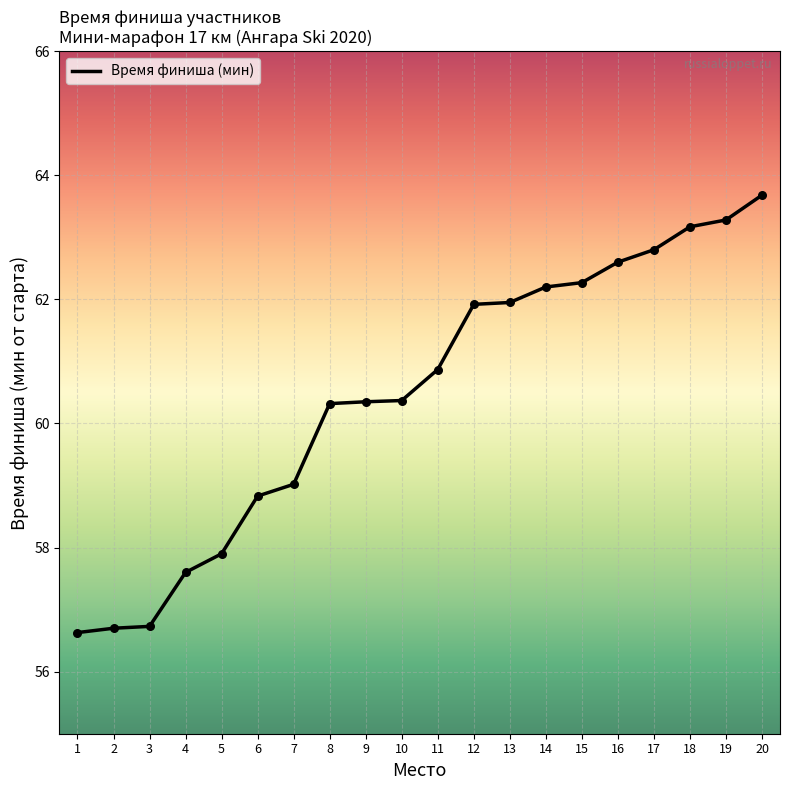

Approximately how many times larger is the value at 8 compared to 10?

1.0